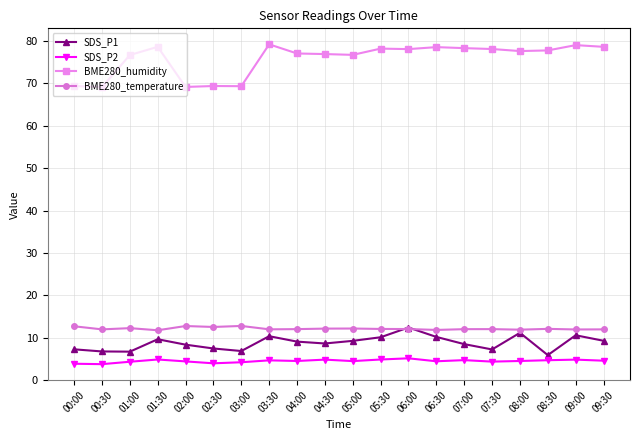

True or false: BME280_temperature has more than 0 interior local peaks.

True